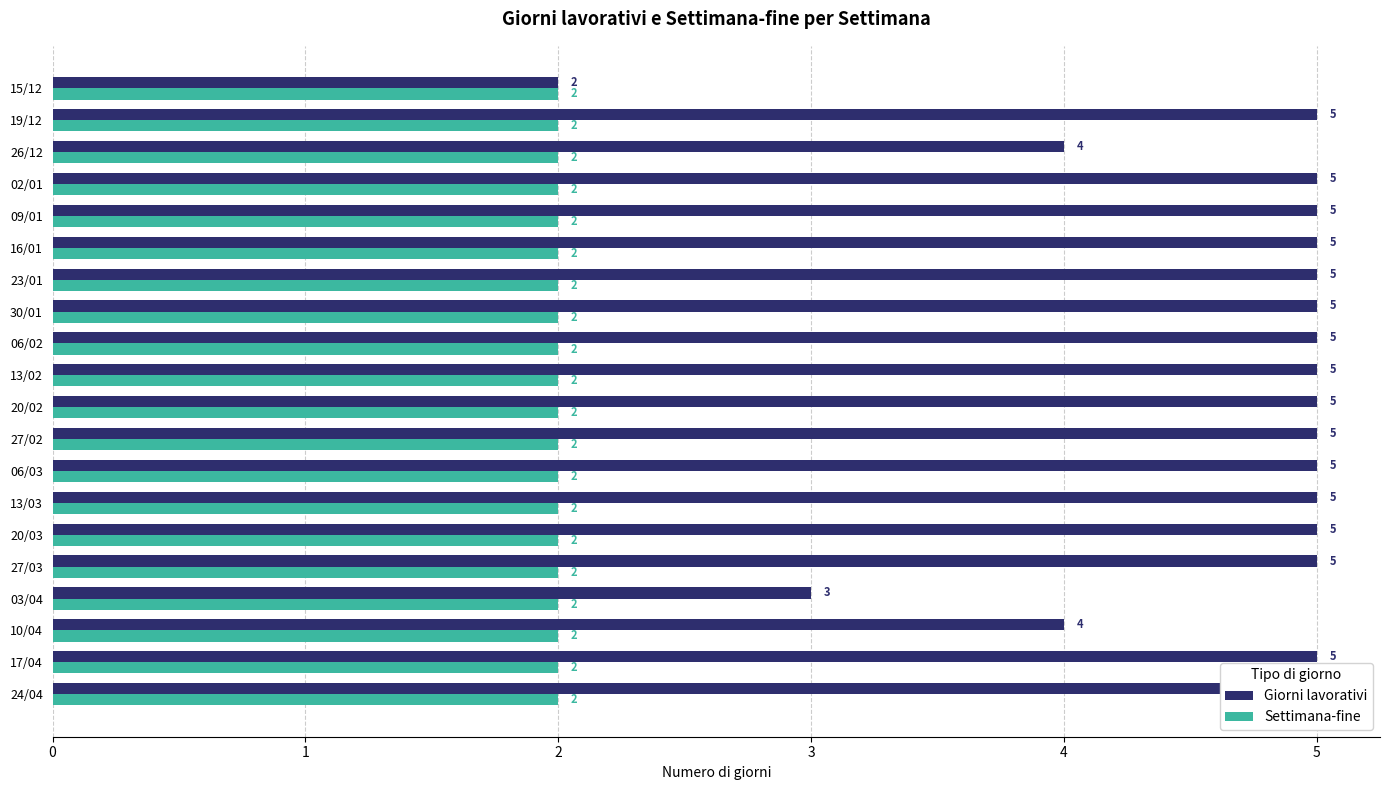

At how many categories does at least one series exceed 4?

16